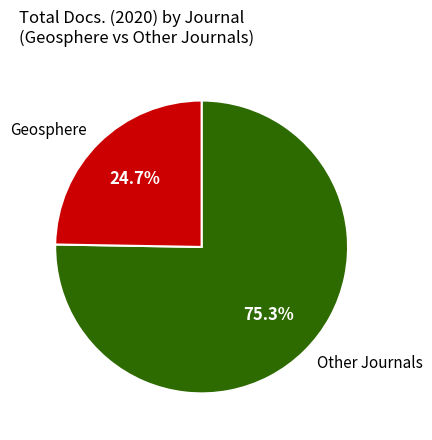

Between Other Journals and Geosphere, which is larger?

Other Journals